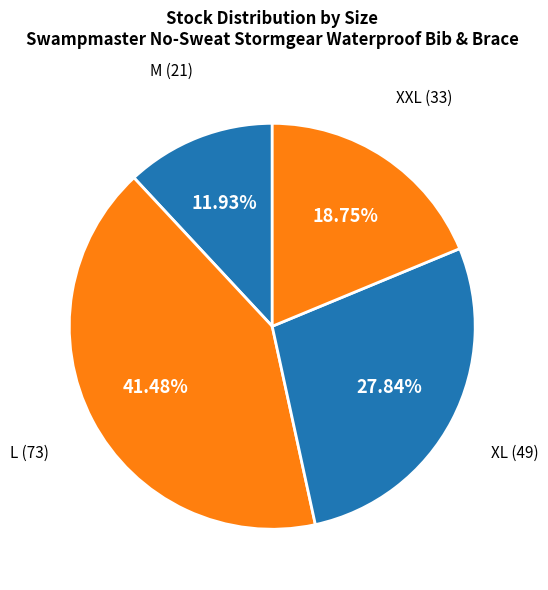

Approximately how many times larger is the value at XL compared to L?

0.7